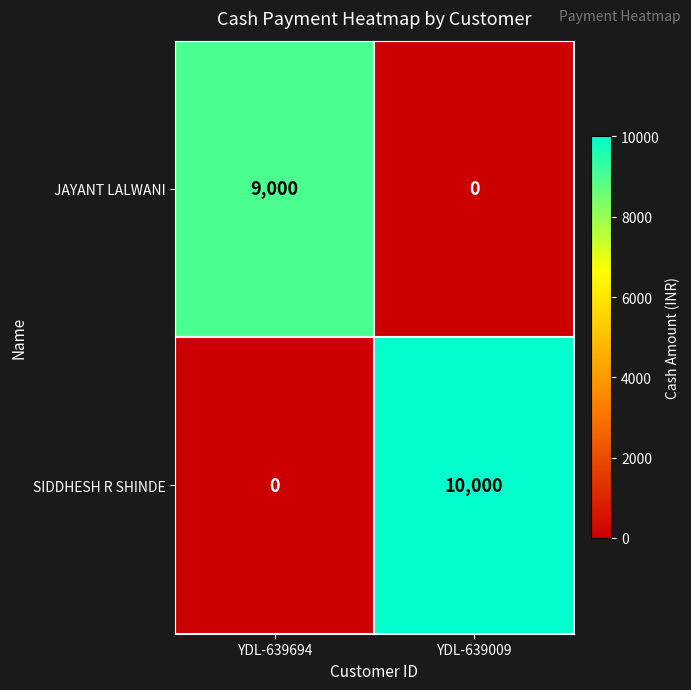

Rank the series at YDL-639009 from lowest to highest value.

JAYANT LALWANI, SIDDHESH R SHINDE